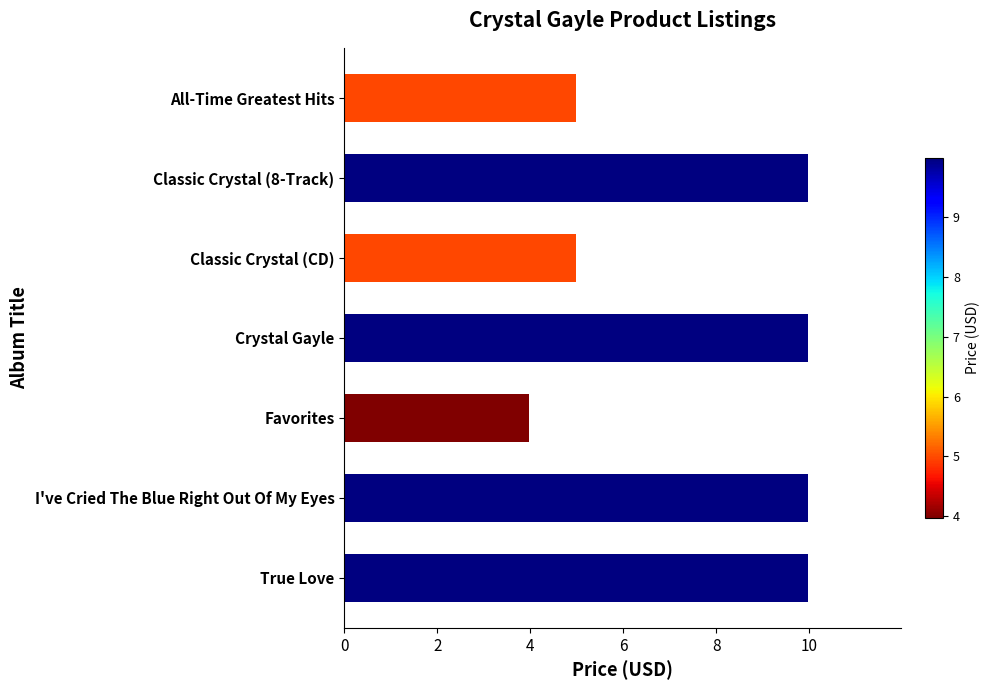

Reading top to bottom, list all the values displayed in this chart.

All-Time Greatest Hits=5.0	Classic Crystal (8-Track)=10.0	Classic Crystal (CD)=5.0	Crystal Gayle=10.0	Favorites=4.0	I've Cried The Blue Right Out Of My Eyes=10.0	True Love=10.0